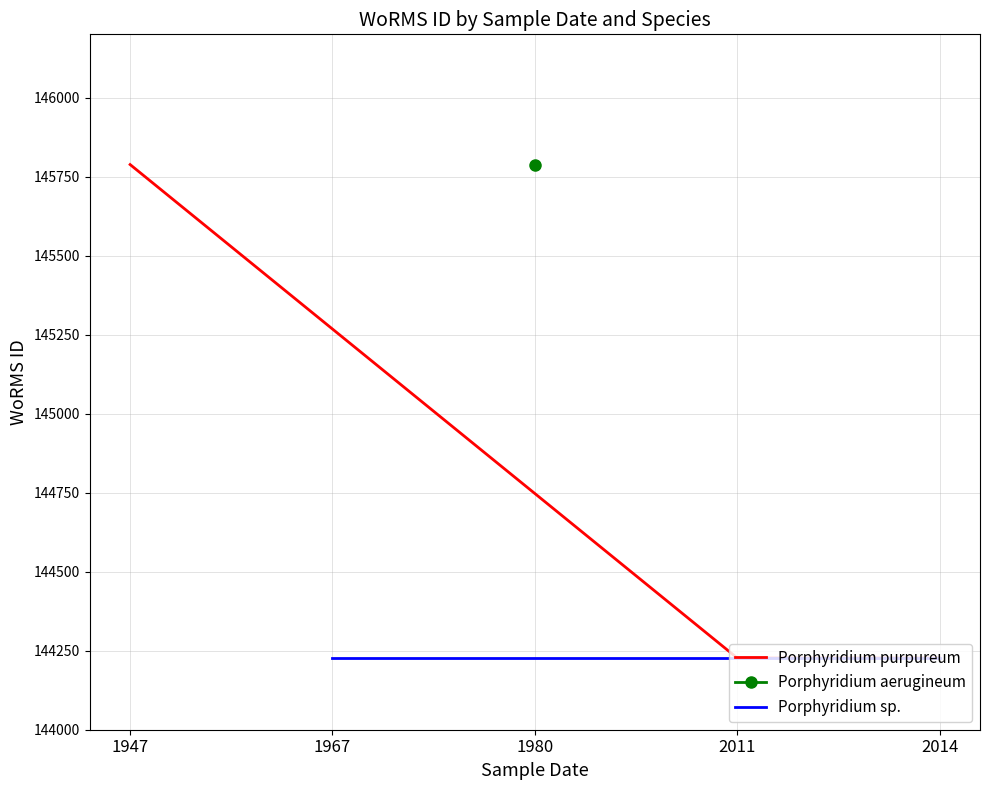

The value of Porphyridium purpureum at 1947 is 145788. True or false?

True